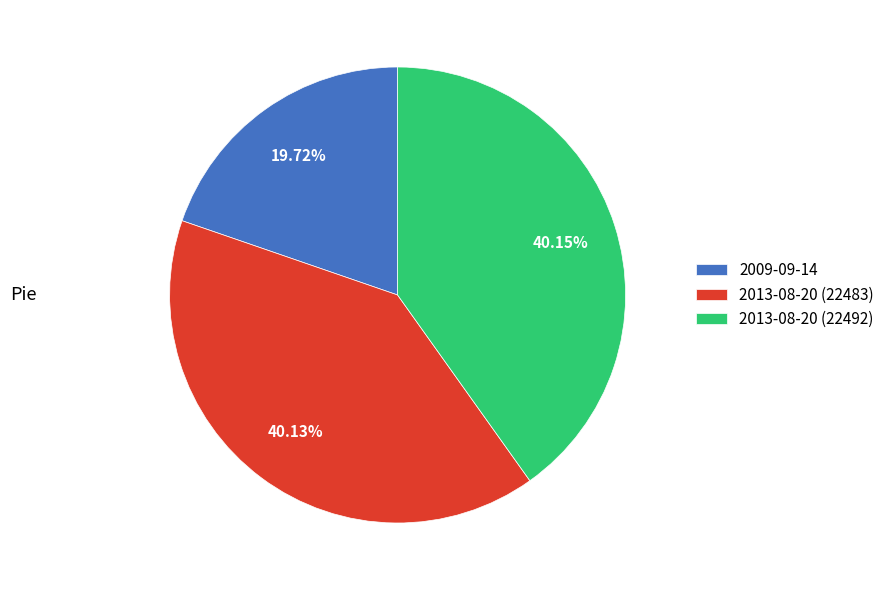

Do 2013-08-20 (22483) and 2013-08-20 (22492) together represent more than half of the pie?

Yes